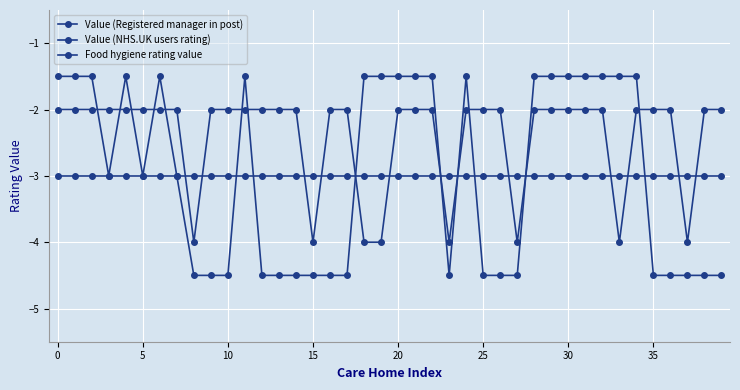

How many series are shown in this chart?

3